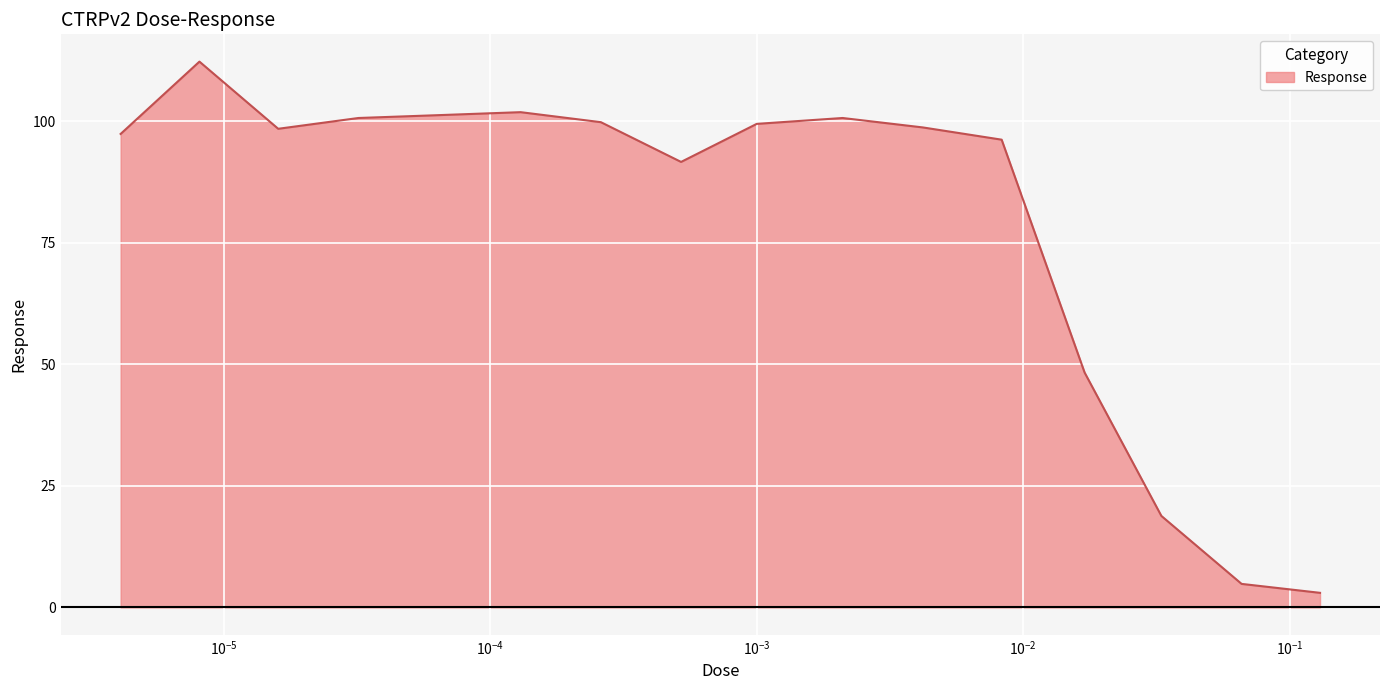

What is the maximum value shown in the chart?

112.3